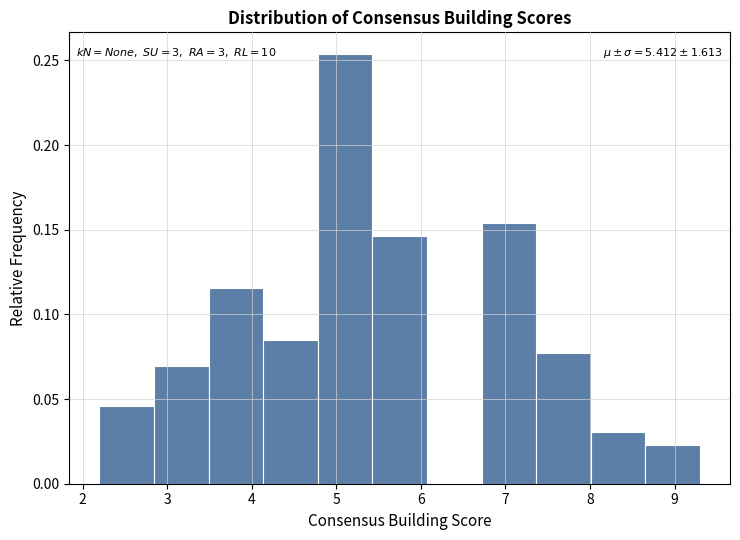

Which range on the x-axis has the tallest bar?

4.8 to 5.4